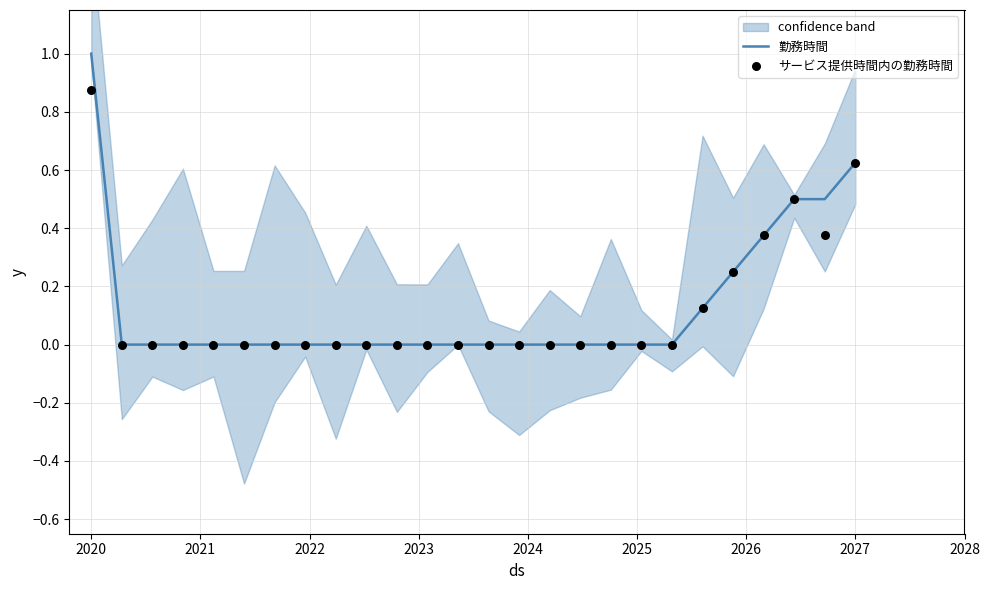

At how many categories does at least one series exceed 0?

7